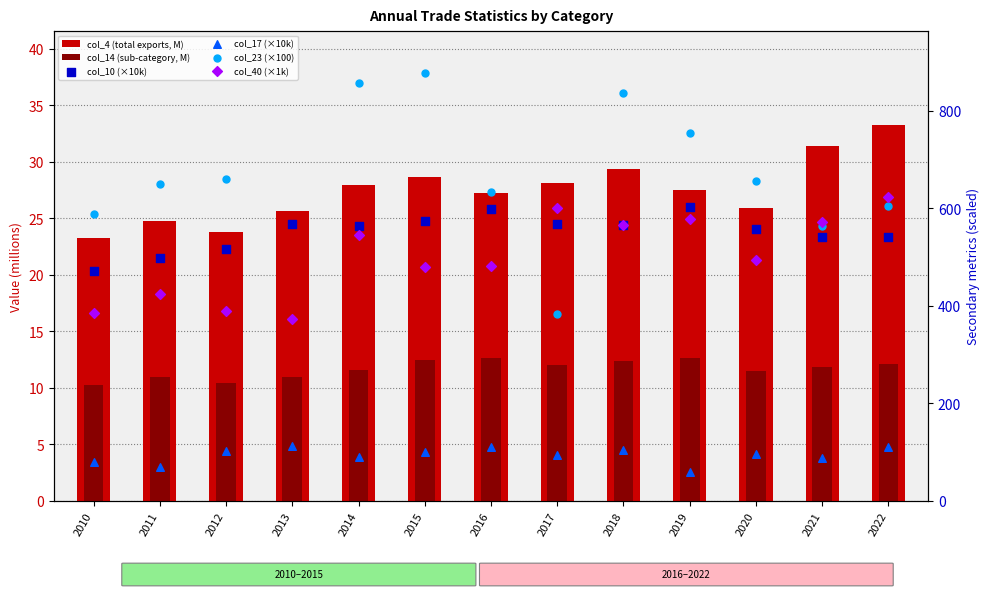

Which series reaches the maximum Y coordinate?

col_23 (×100)